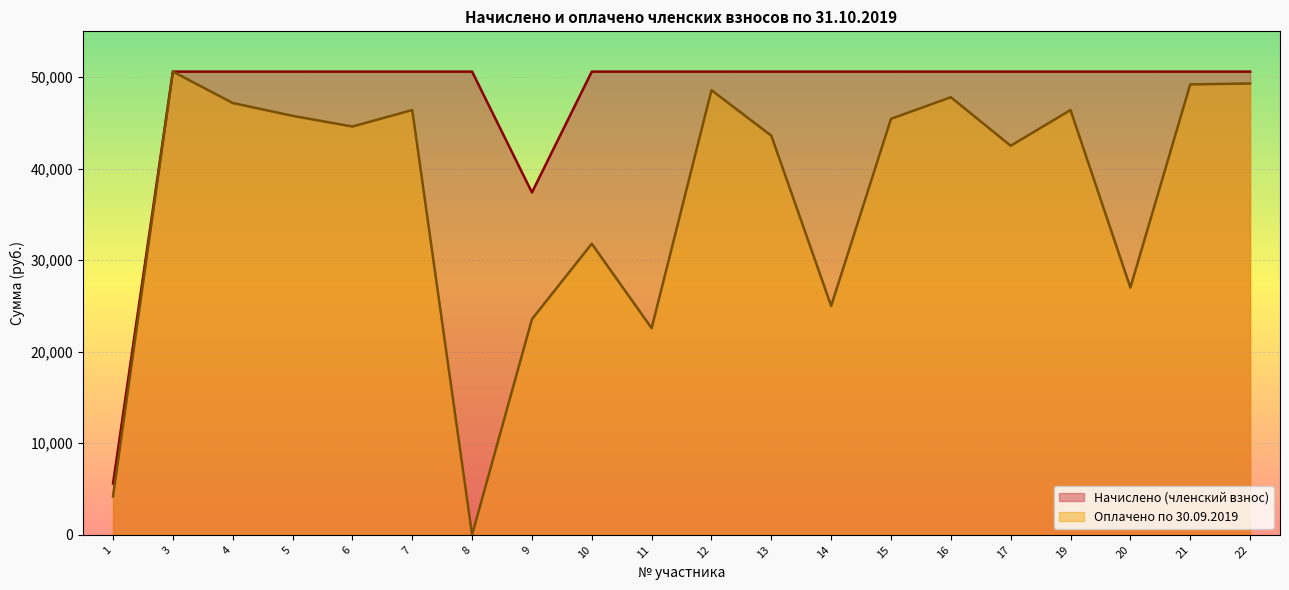

At which category does Оплачено по 30.09.2019 reach its first local valley?

6